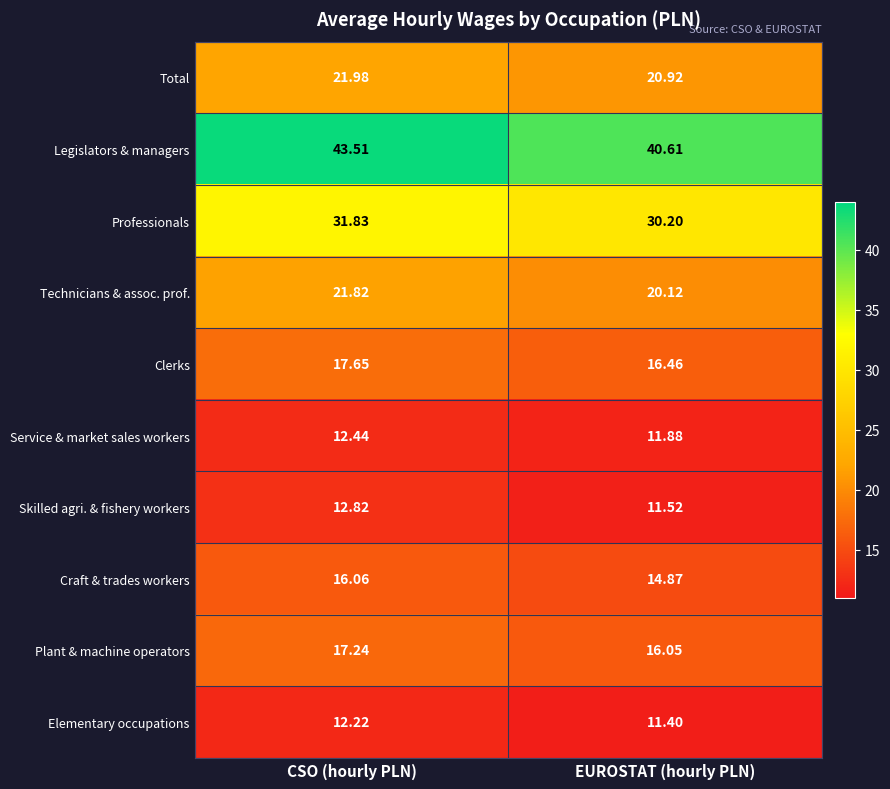

Which series changed the most between CSO (hourly PLN) and EUROSTAT (hourly PLN)?

Legislators & managers